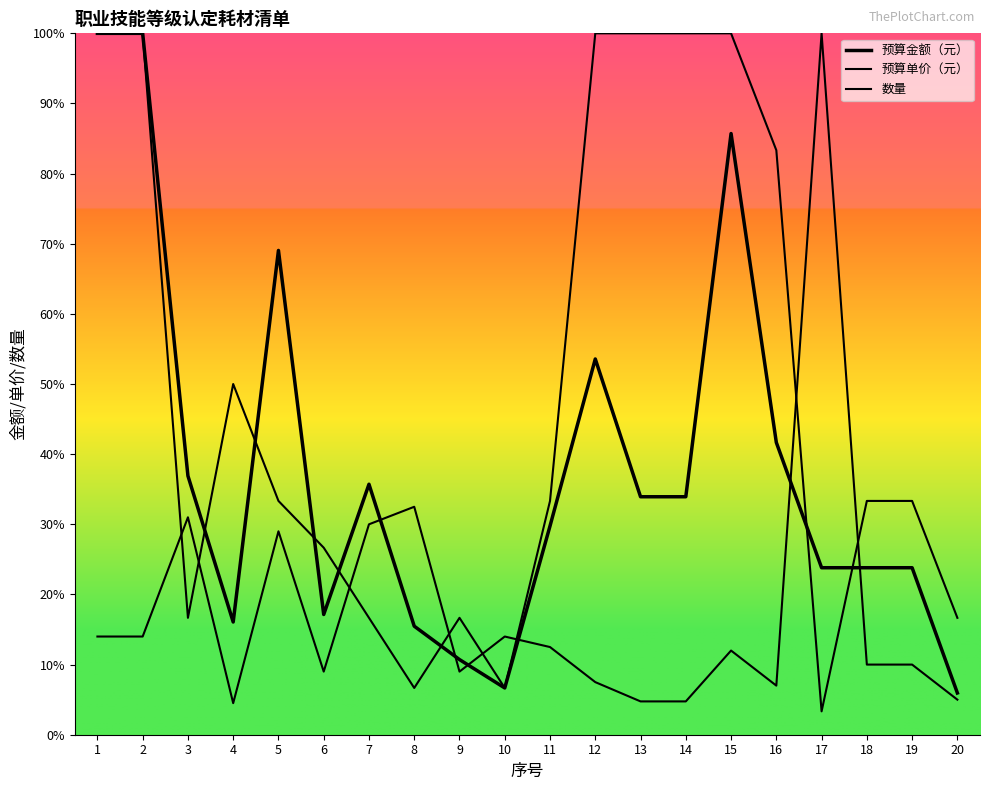

At 14, list the series in order from largest to smallest.

数量, 预算金额（元）, 预算单价（元）